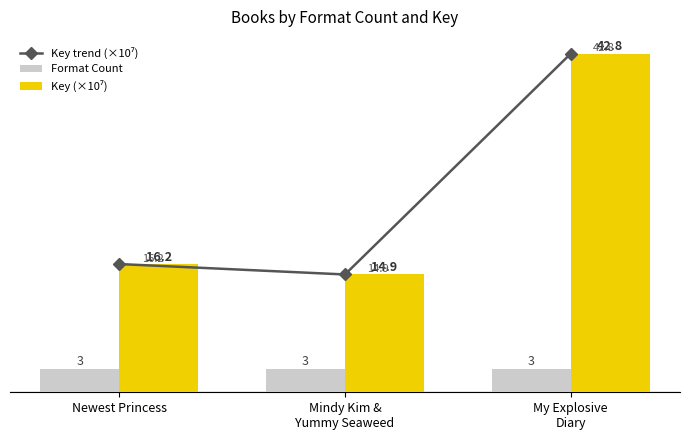

What is the label of the 2nd bar from the right?

Mindy Kim &
Yummy Seaweed